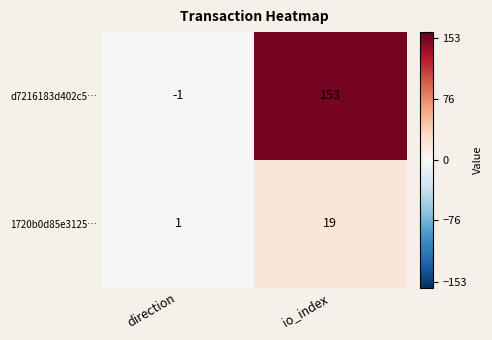

Count the number of categories in the chart.

2